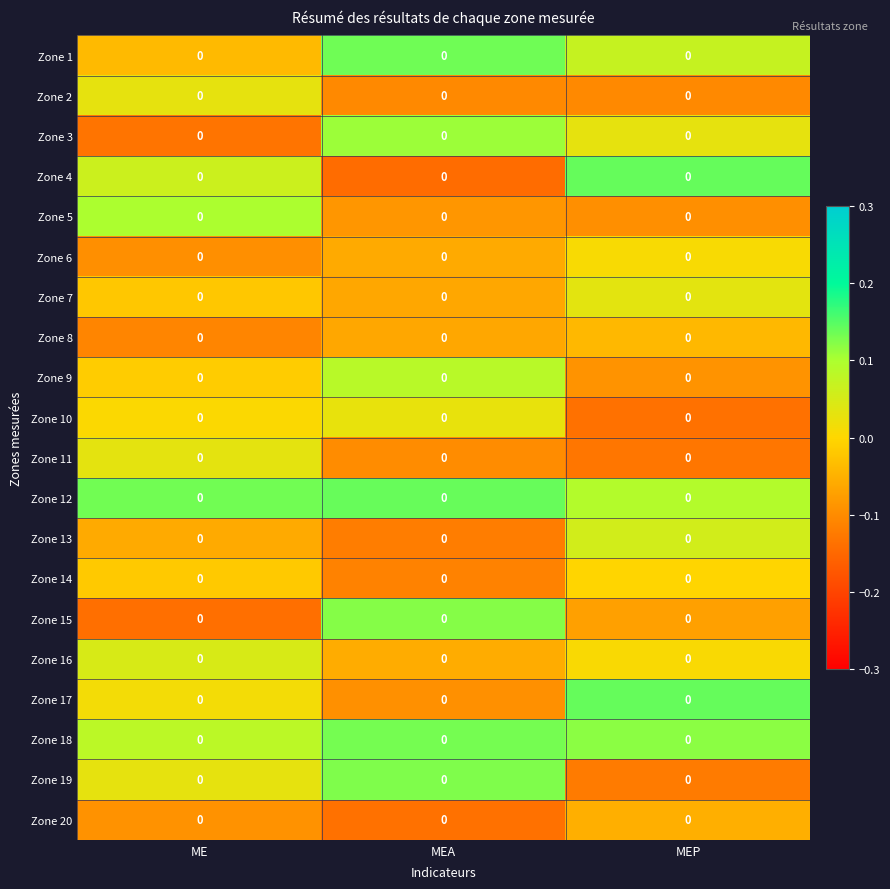

What is the lowest value of the Zone 6 series?

-0.1